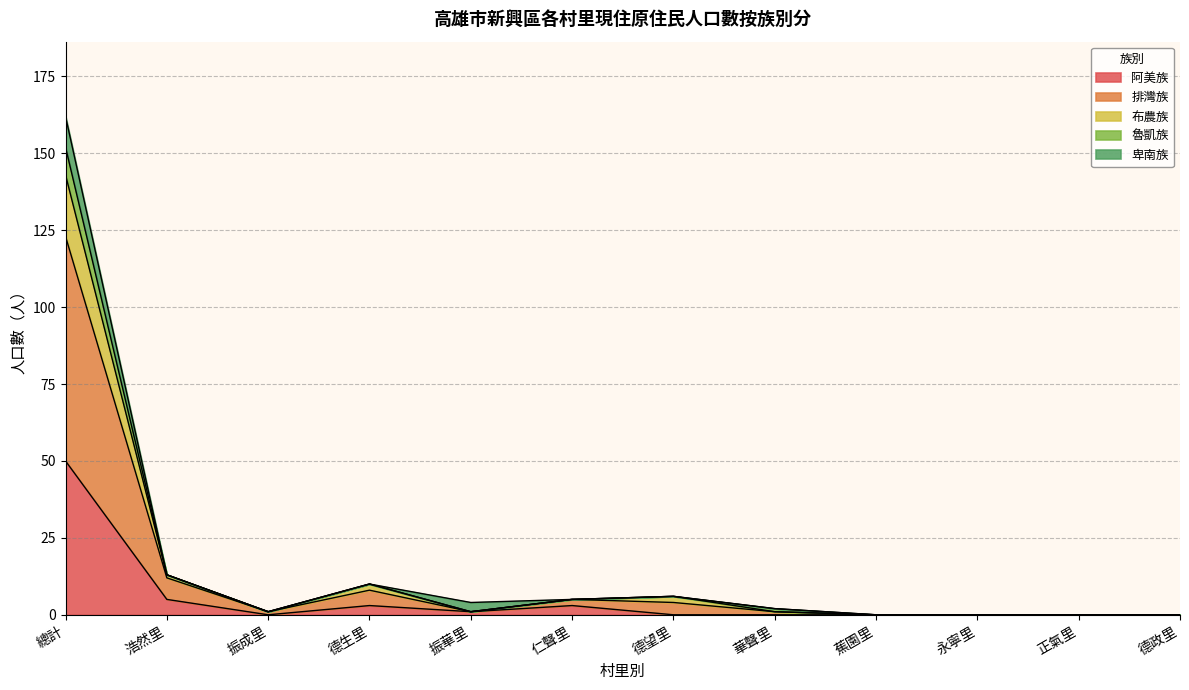

Which label corresponds to the largest value in the chart?

總計